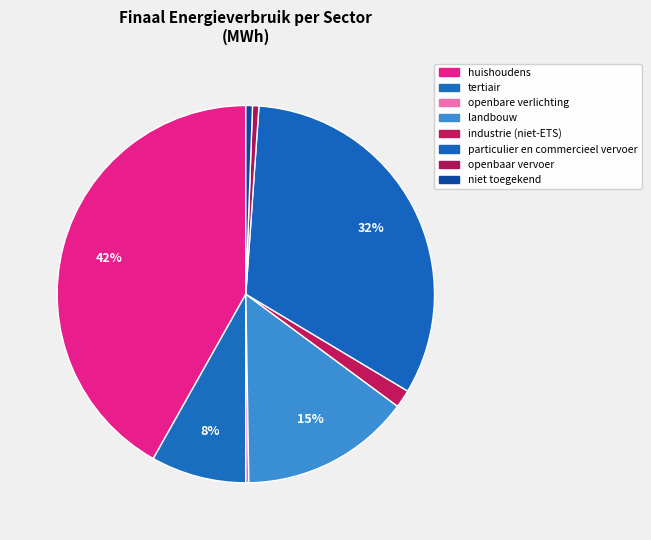

To the nearest percent, what percentage of the pie is landbouw?

15%